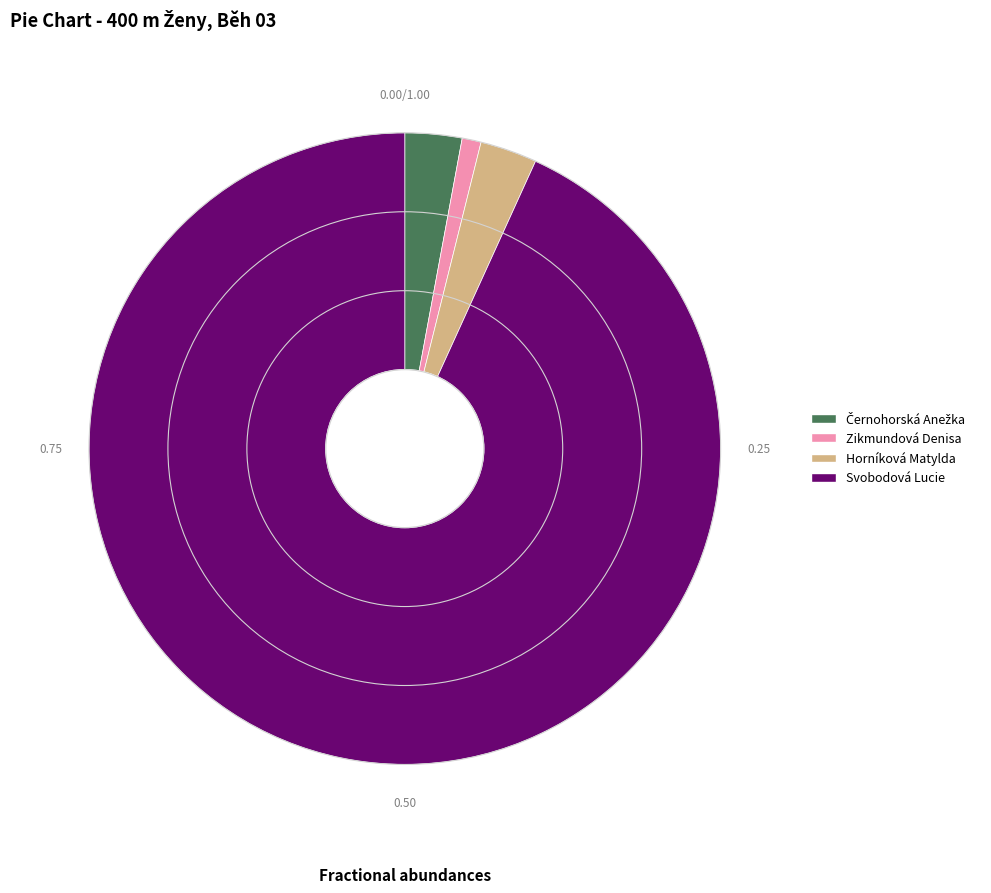

Is it true that Zikmundová Denisa is 11% of the pie?

False